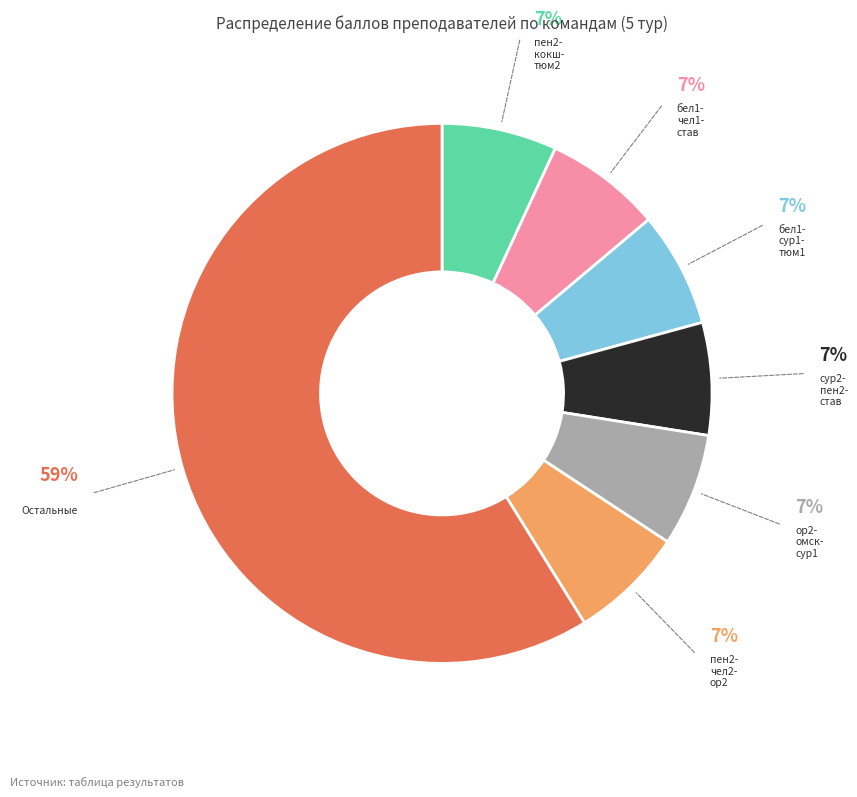

Count the number of slices in the pie.

7